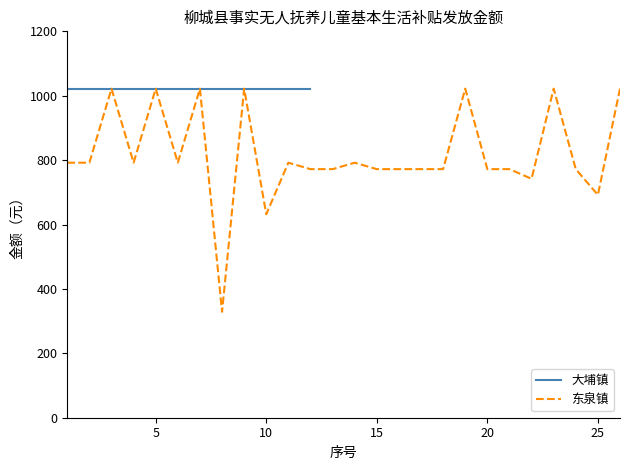

What is the lowest value of the 东泉镇 series?

329